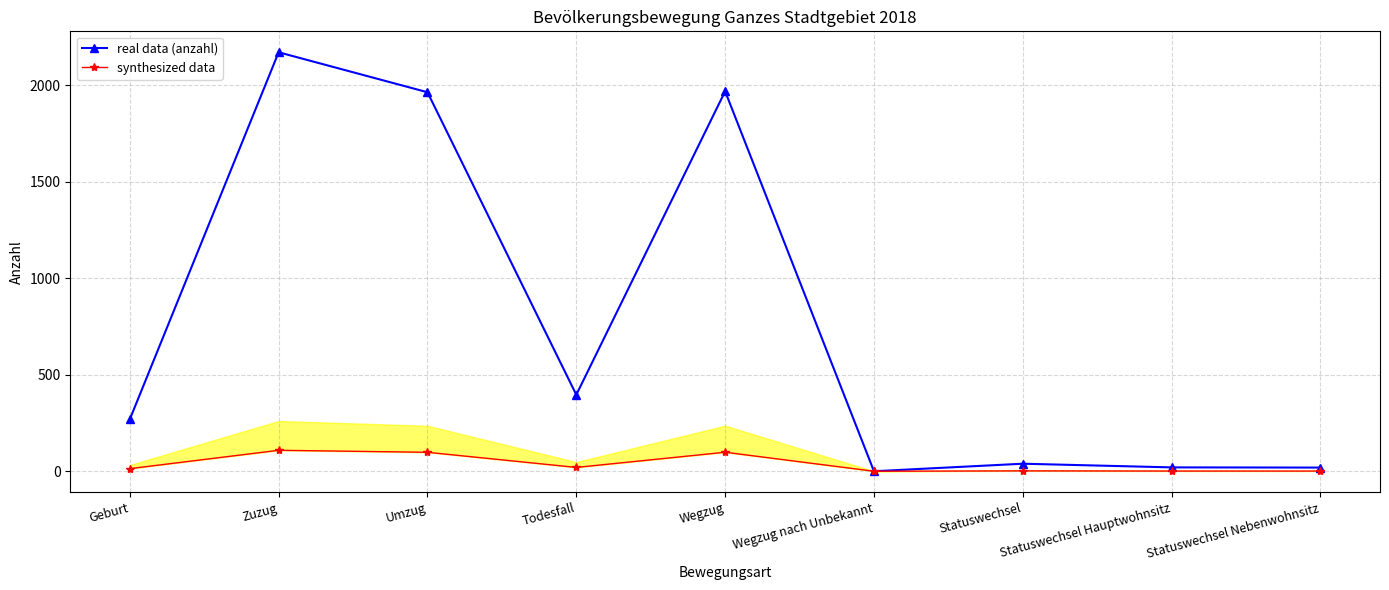

List the series in order of their overall mean, lowest first.

synthesized data, real data (anzahl)